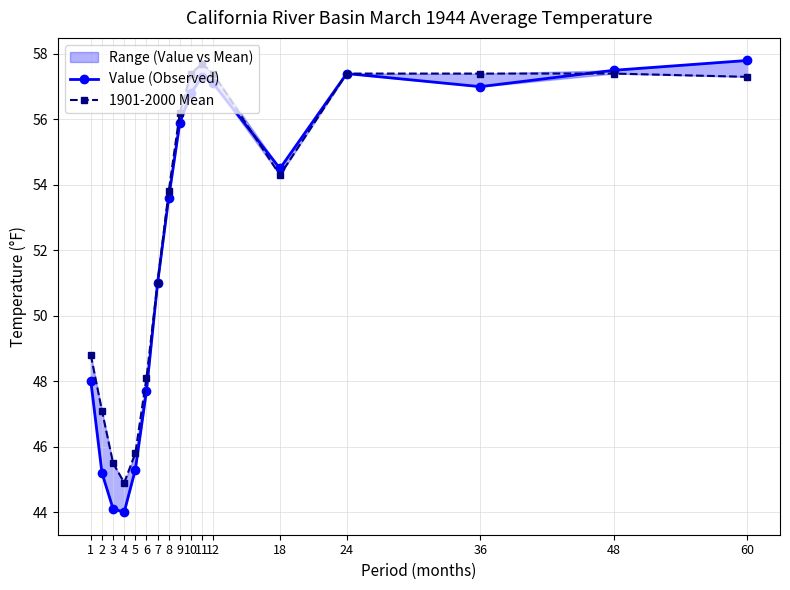

How many categories are shown in the chart?

17